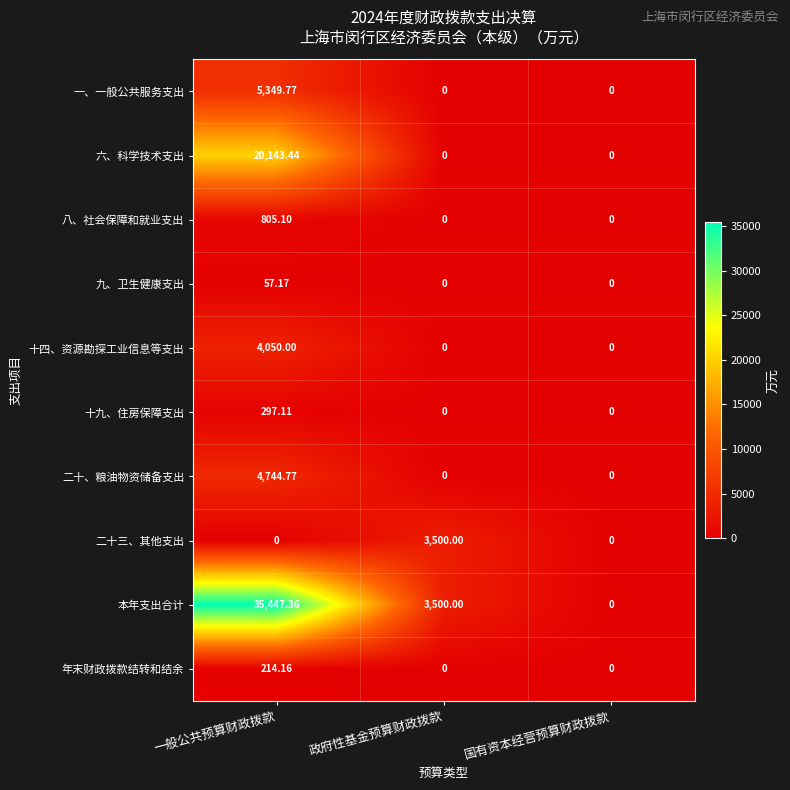

Which series has the largest total across all categories?

本年支出合计